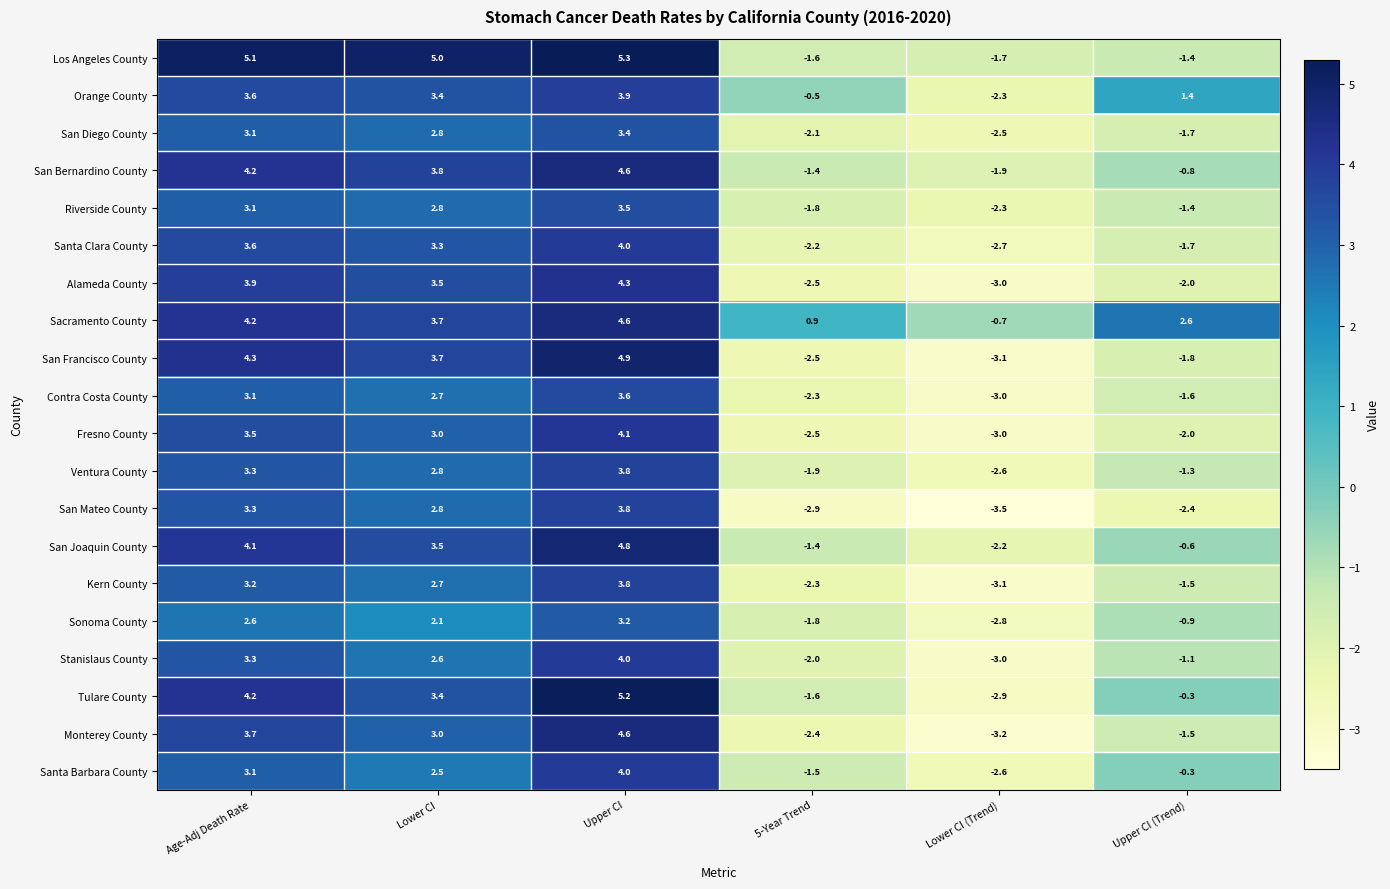

Between Lower CI and Lower CI (Trend), which series saw the biggest shift?

San Francisco County